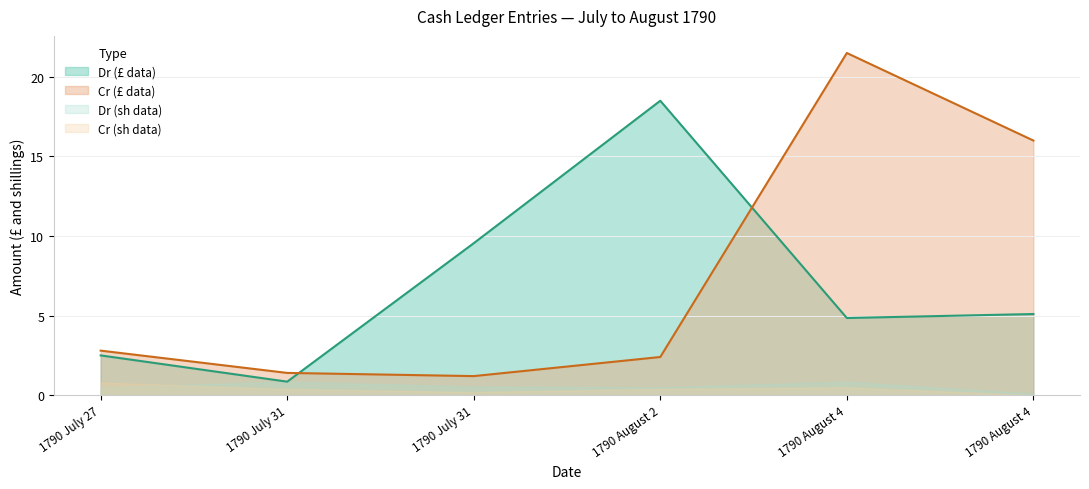

At which category is the sum across all series the highest?

1790 August 4